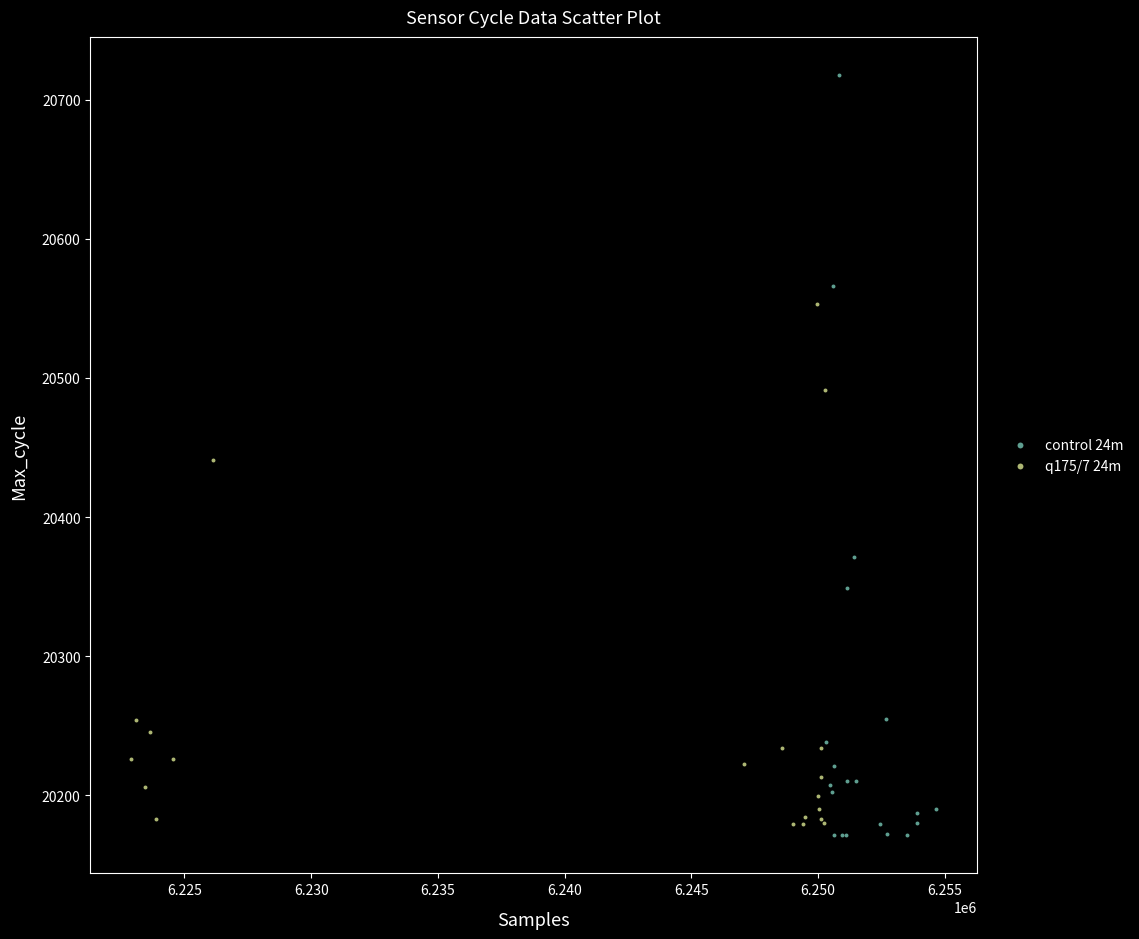

Which series reaches the maximum Y coordinate?

control 24m